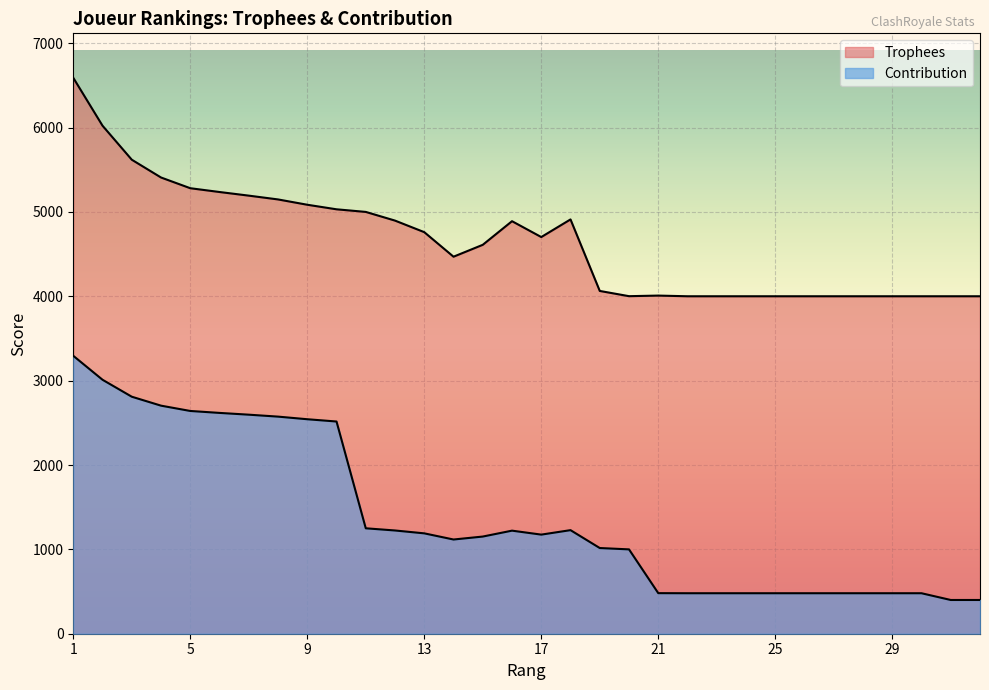

What is the value of the Contribution point at the 26th from the left?

480